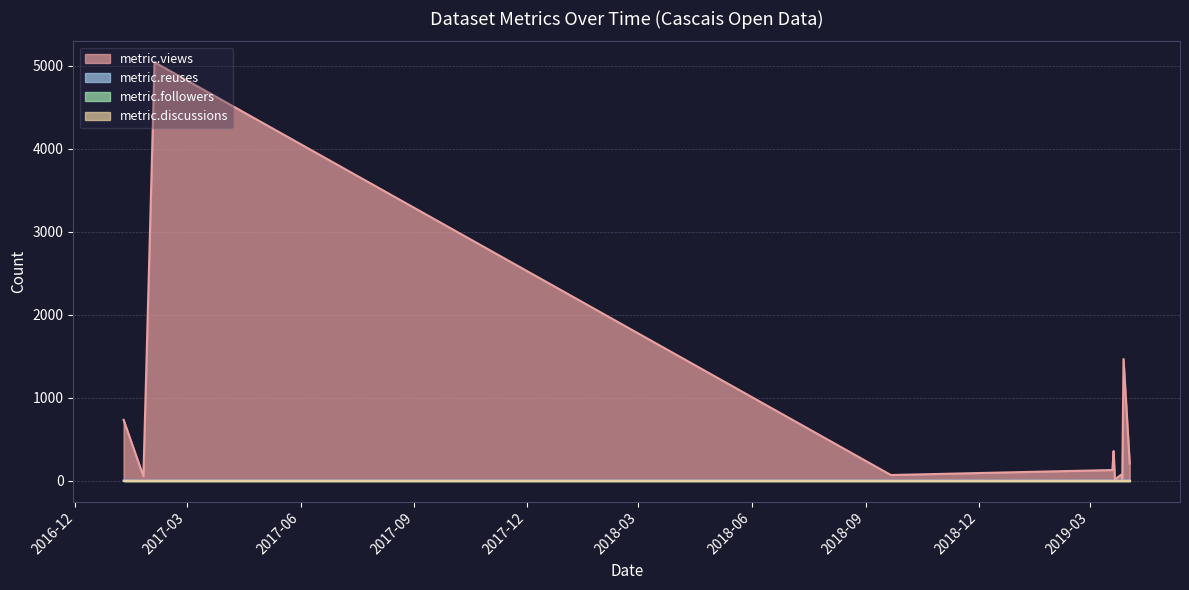

Does the chart have visible grid lines?

Yes